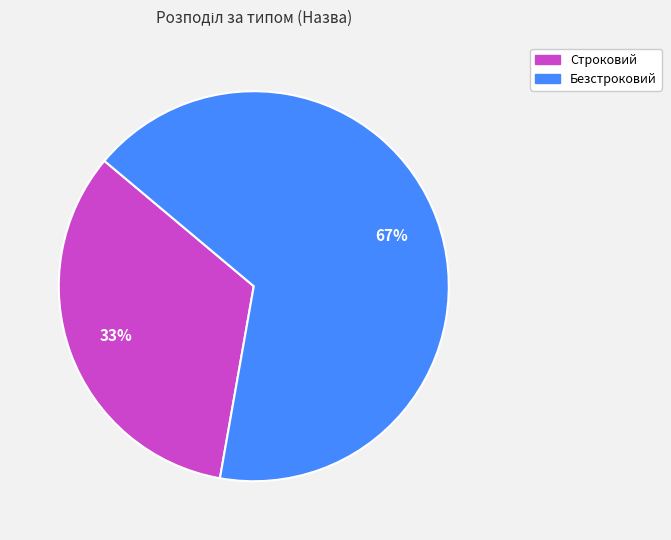

Is Безстроковий the majority of the pie?

Yes